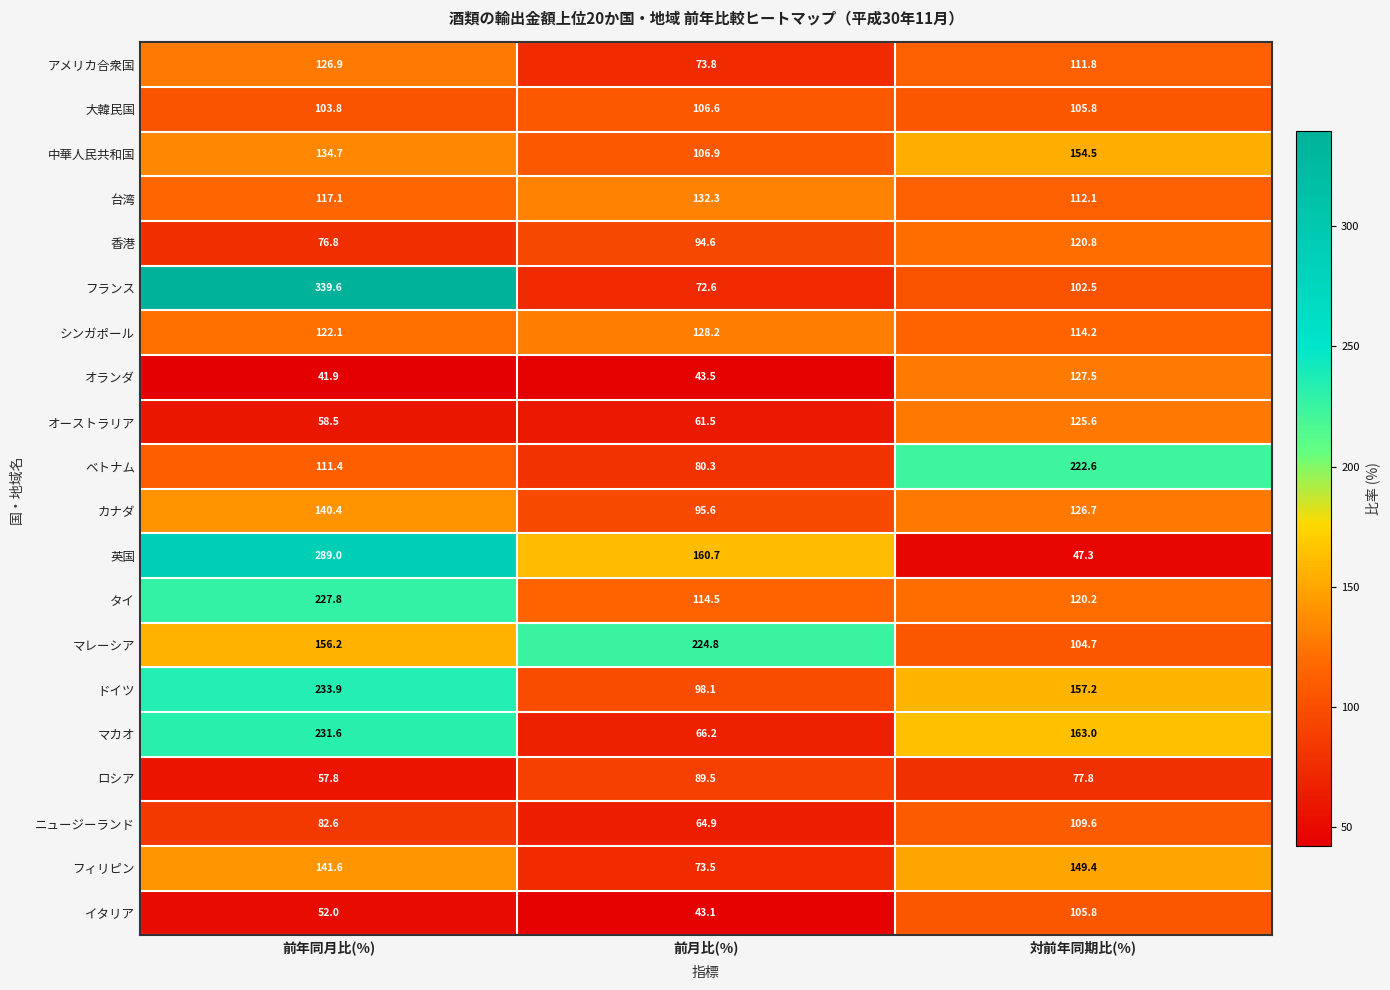

Is it true that 香港 equals 76.8 at 前年同月比(%)?

True